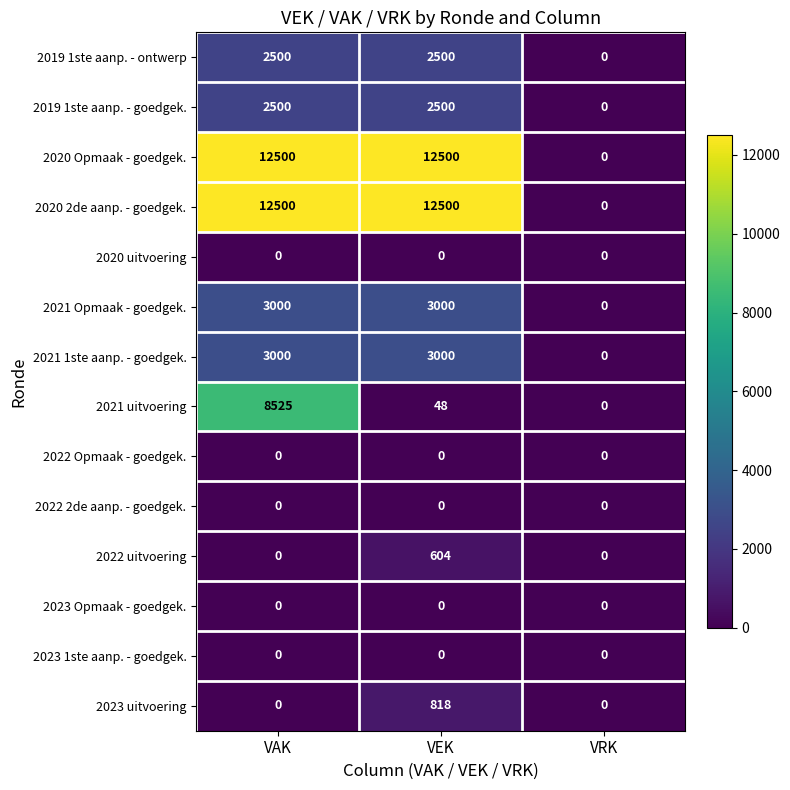

Between VAK and VEK, which series saw the biggest shift?

2021 uitvoering